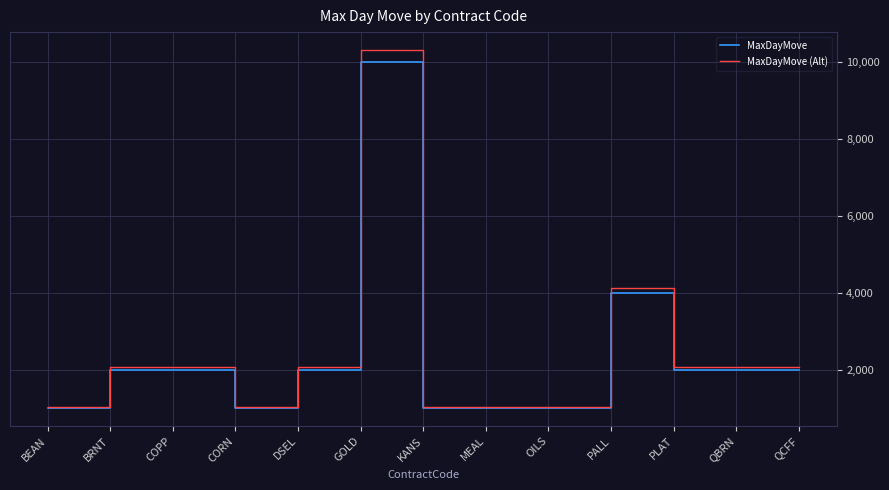

True or false: MaxDayMove (Alt) has a value of 392 at BEAN.

False